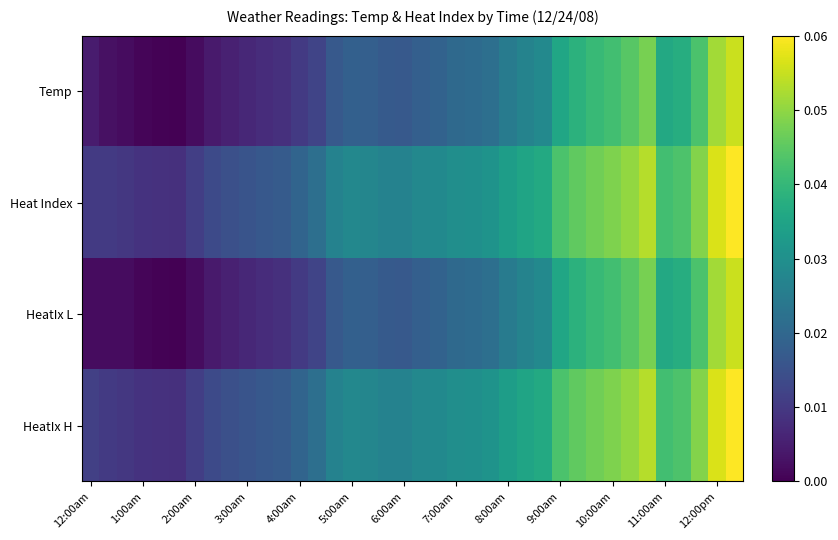

How many series are shown in this chart?

4